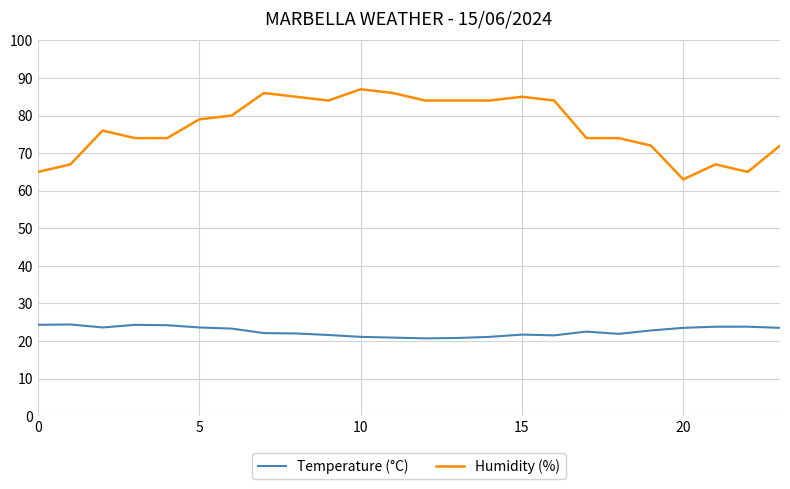

What is the highest value of the Humidity (%) series?

87.0